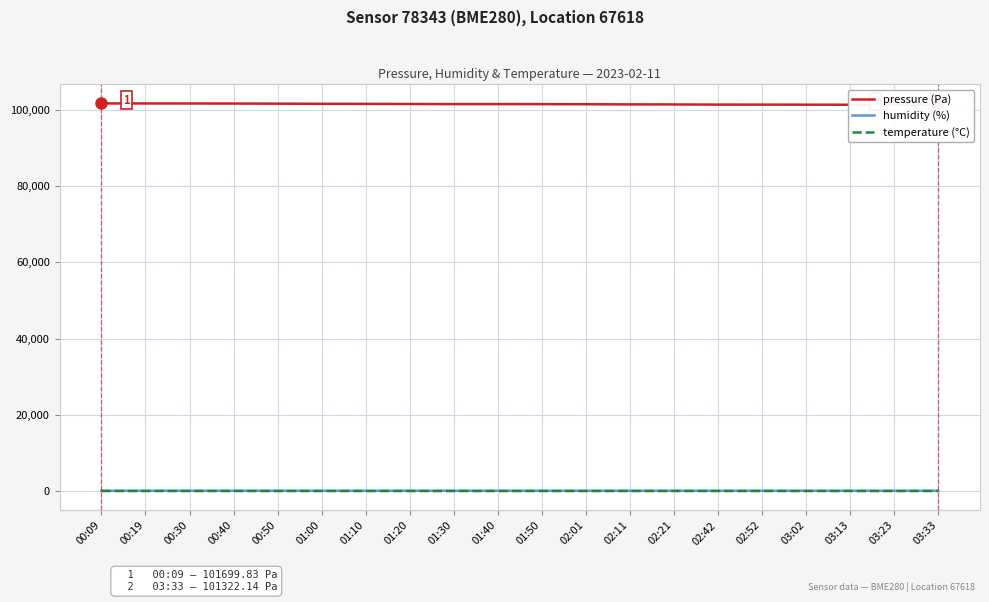

What is the sum of the humidity (%) values at 00:09 and 00:30?

156.1